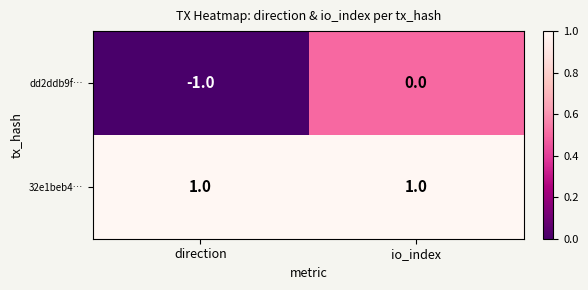

Is it true that dd2ddb9f… equals -1 at io_index?

False